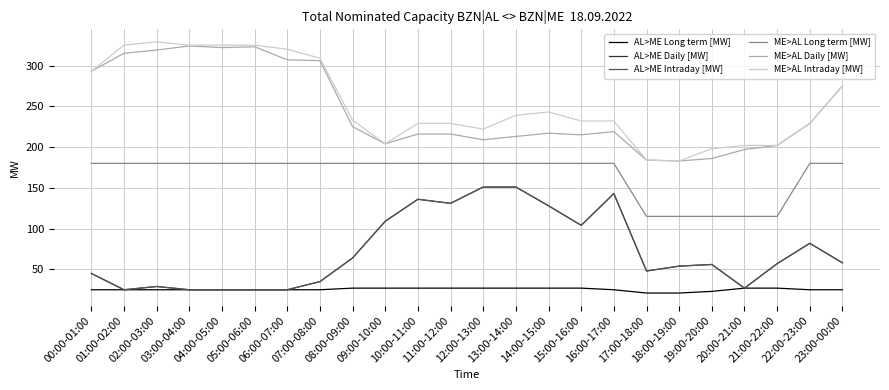

Is this an area chart (filled region under the line)?

No